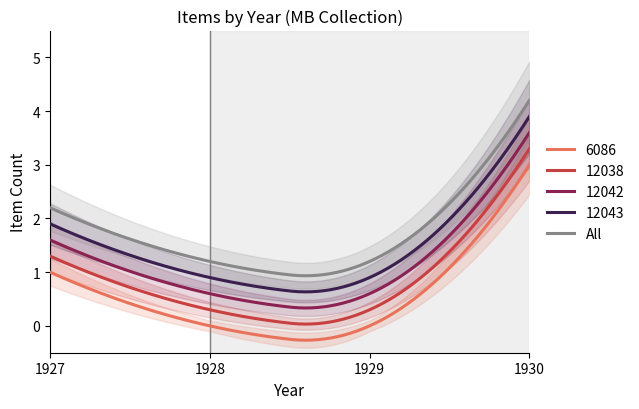

True or false: 12042 and 6086 intersect in this chart.

False